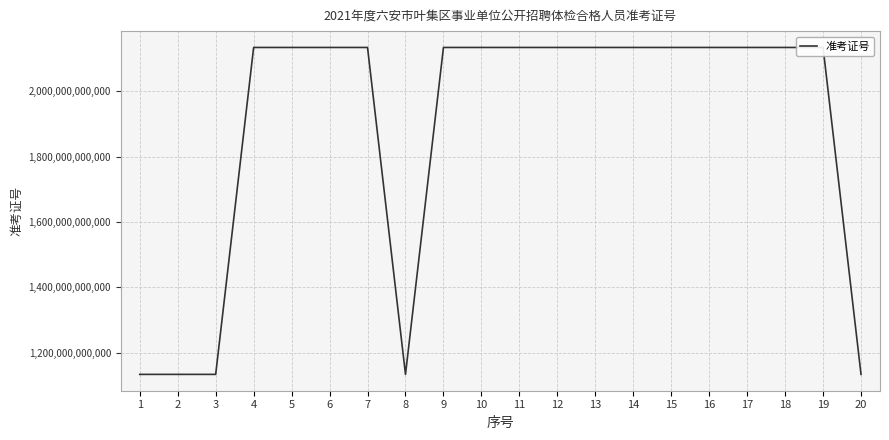

How many interior local peaks (higher than both neighbors) does the data have?

4